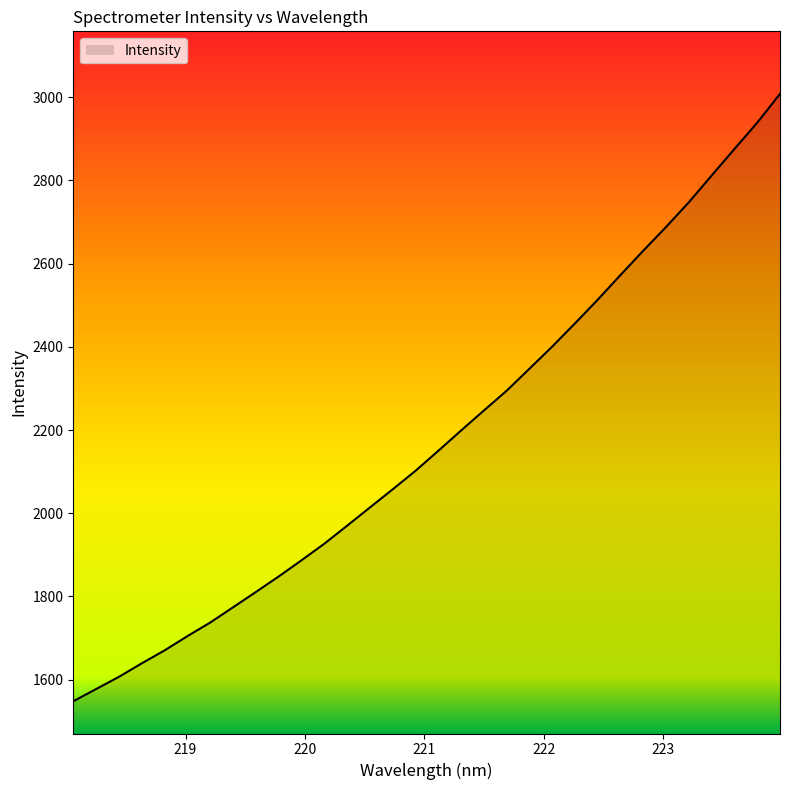

What is the smallest value displayed?

1547.7